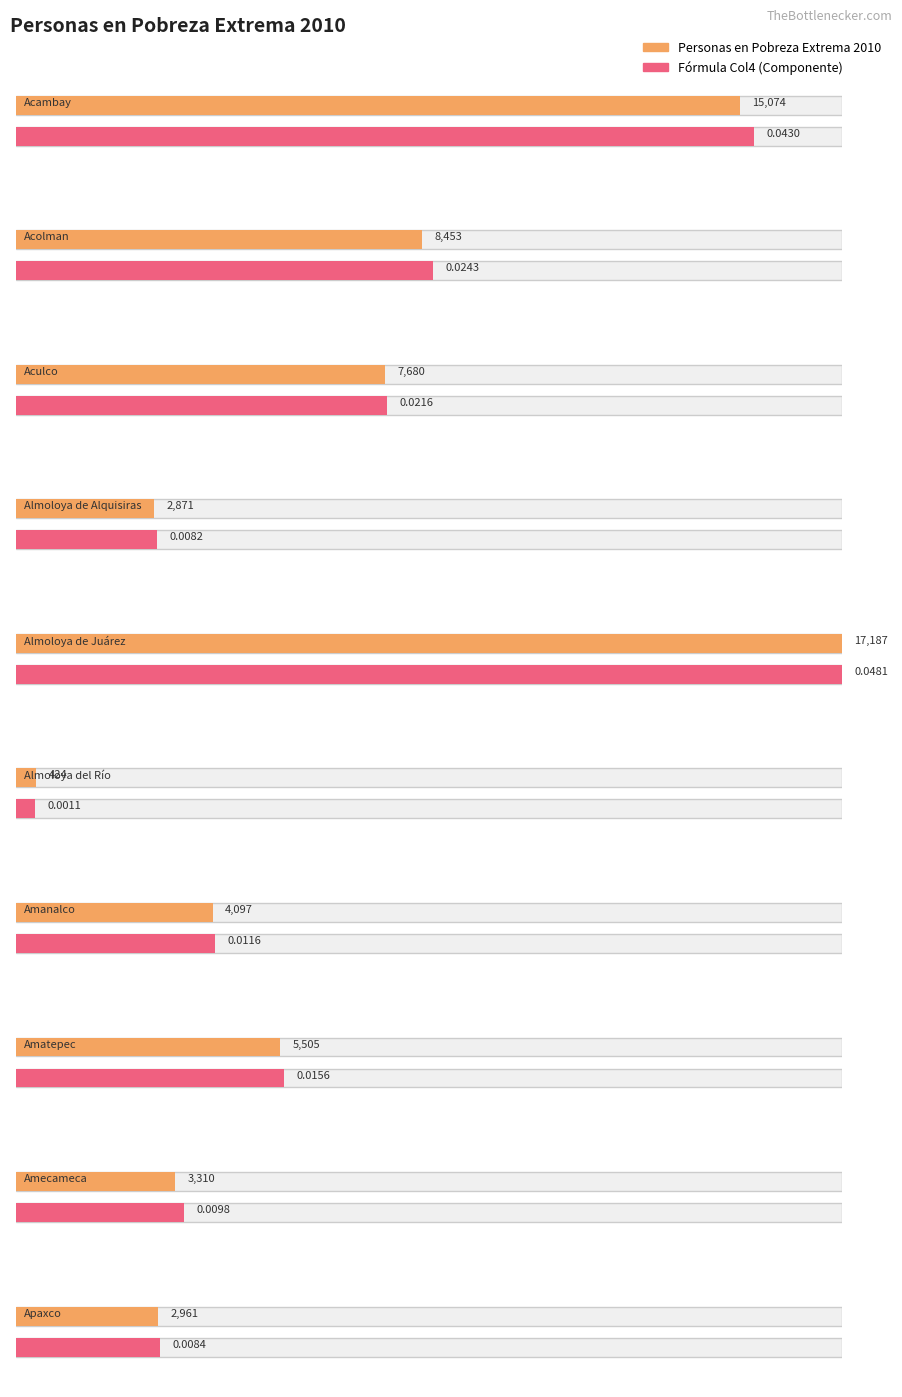

Between Amatepec and Almoloya de Juárez, which is larger?

Almoloya de Juárez